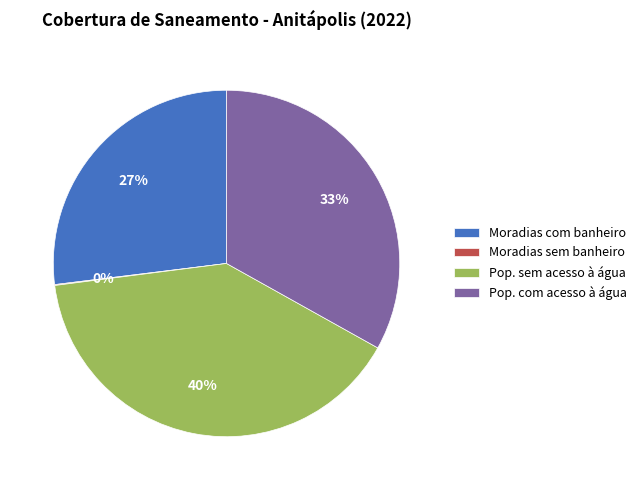

Between Moradias com banheiro and Pop. sem acesso à água, which is larger?

Pop. sem acesso à água